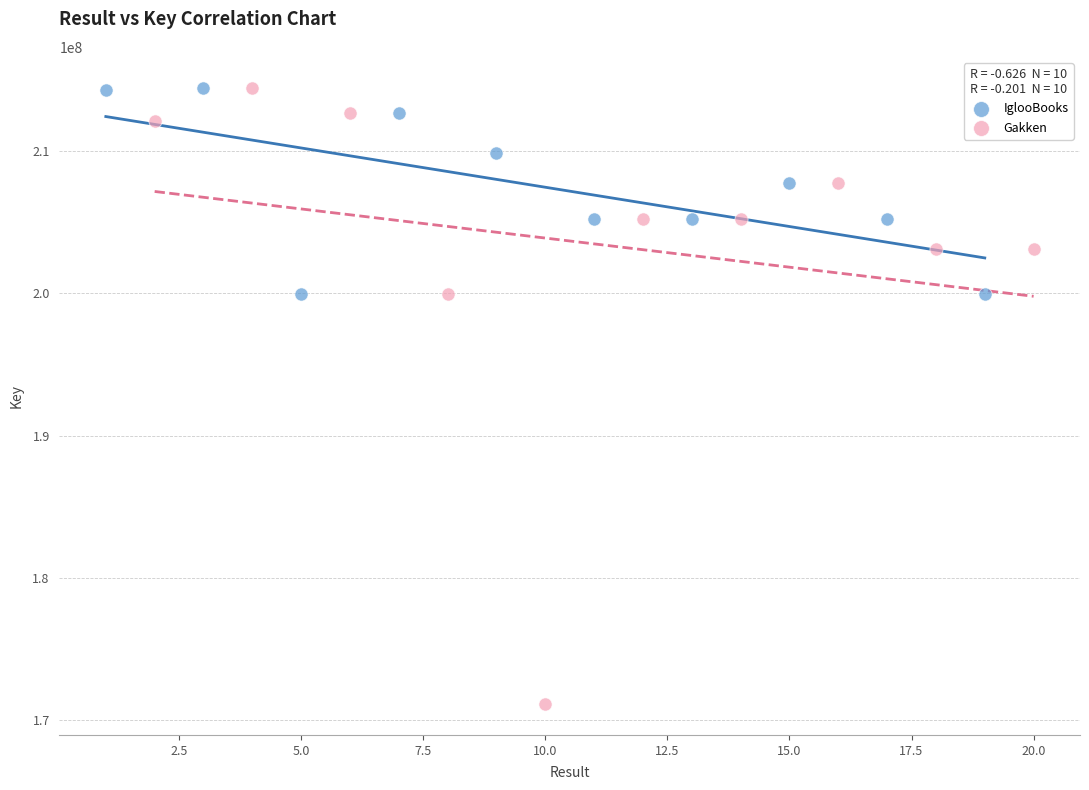

Which series reaches the minimum Y coordinate?

Gakken